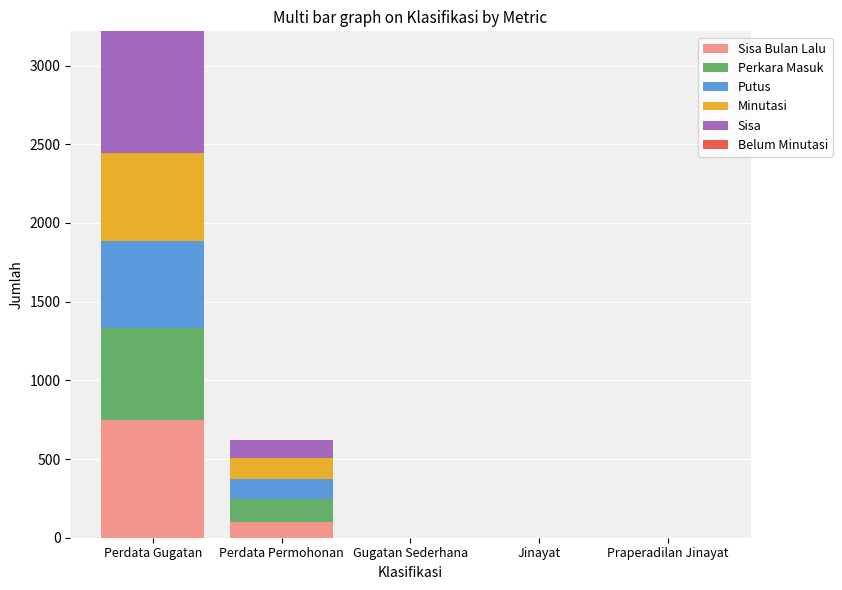

At which category is the sum across all series the highest?

Perdata Gugatan